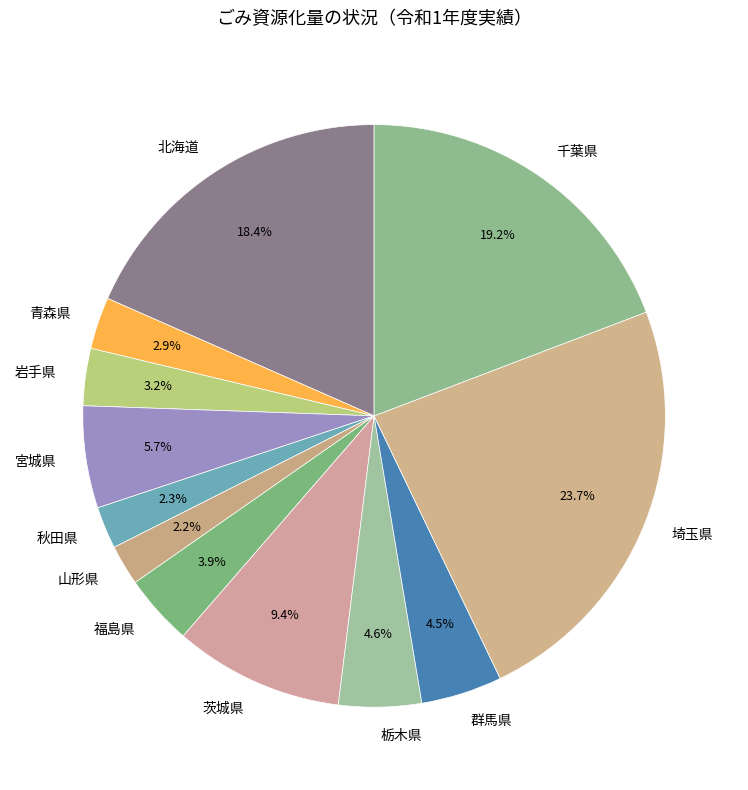

Does 埼玉県 account for over 50% of the chart?

No